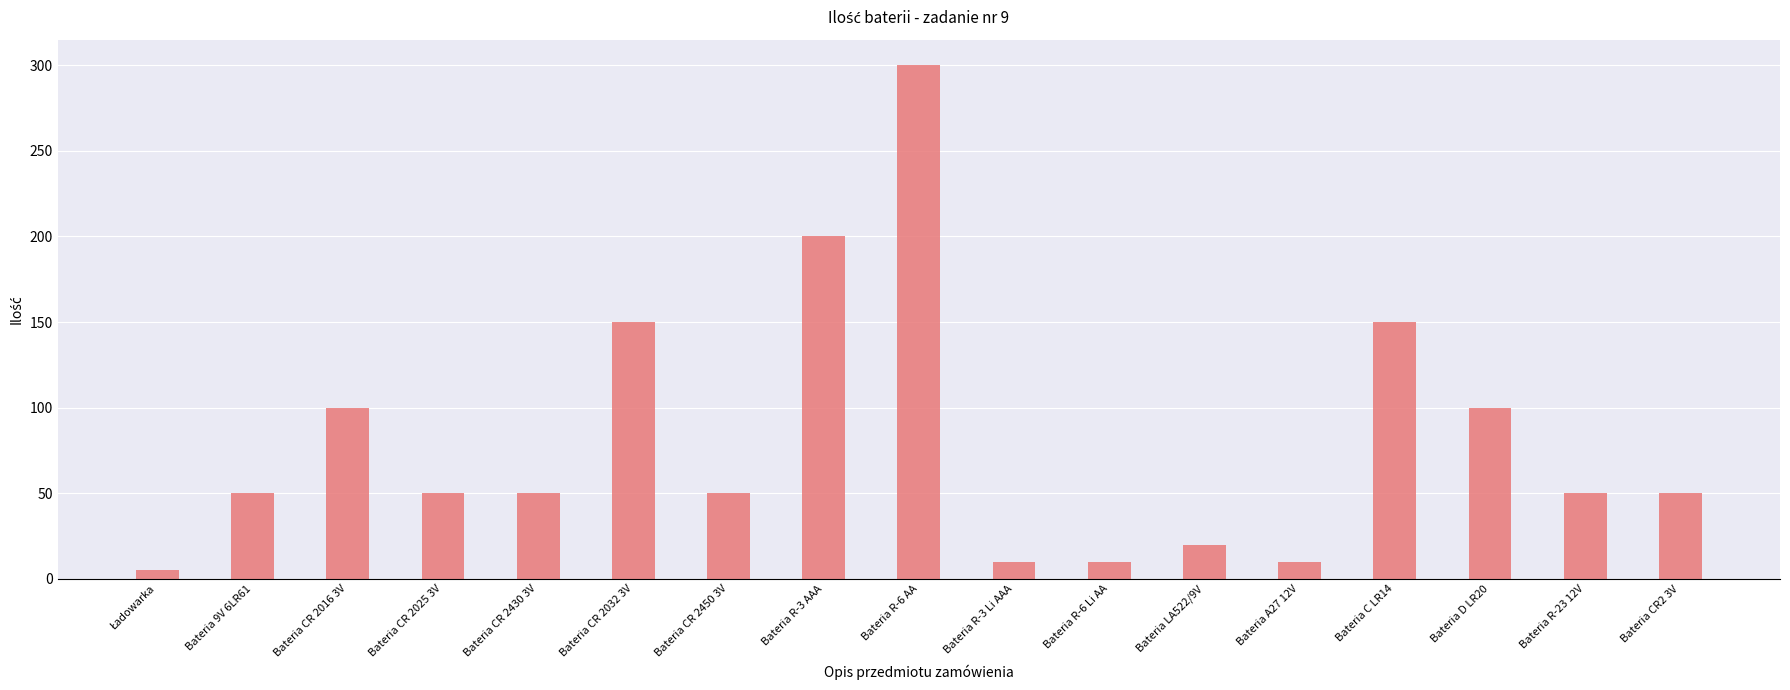

What is the difference between the second highest and second lowest values?

190